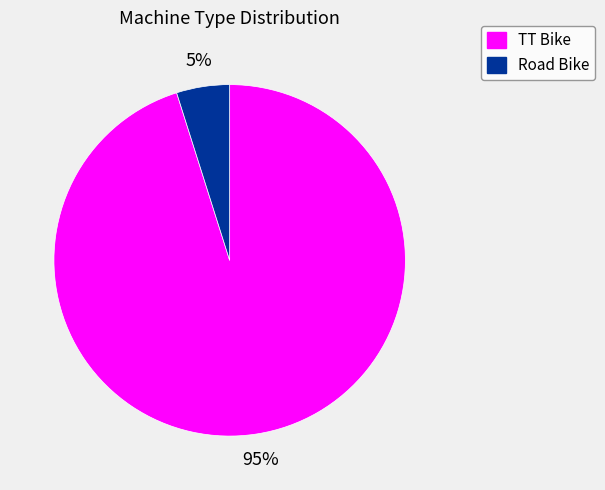

Does Road Bike represent more than half of the total?

No